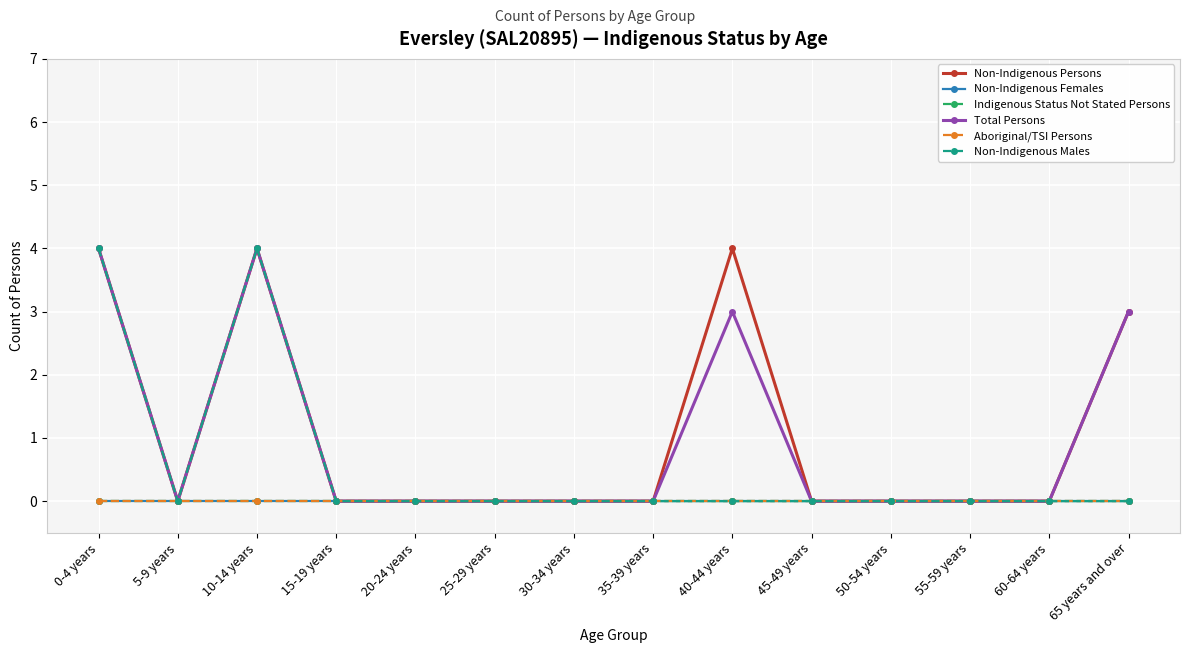

Does the chart have visible grid lines?

Yes